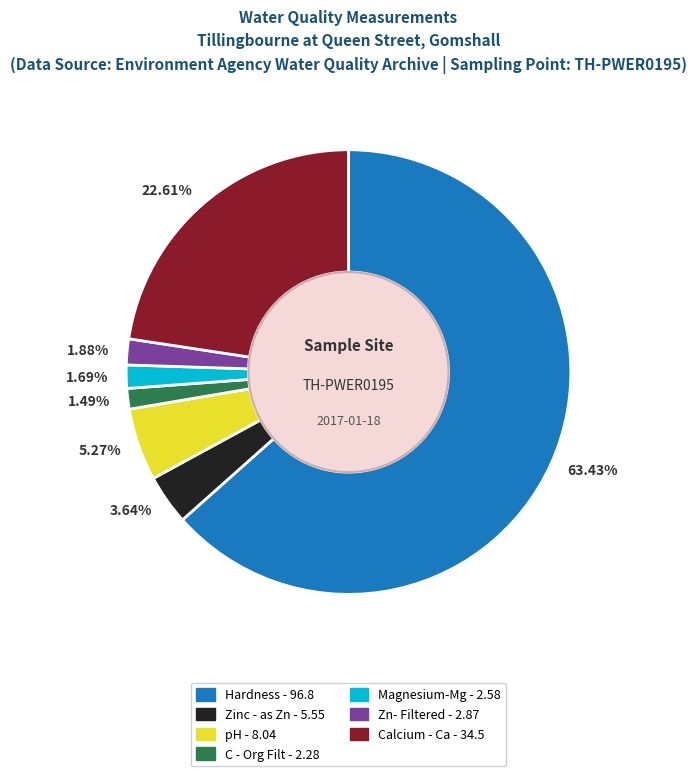

Between Zinc - as Zn and Calcium - Ca, which is larger?

Calcium - Ca